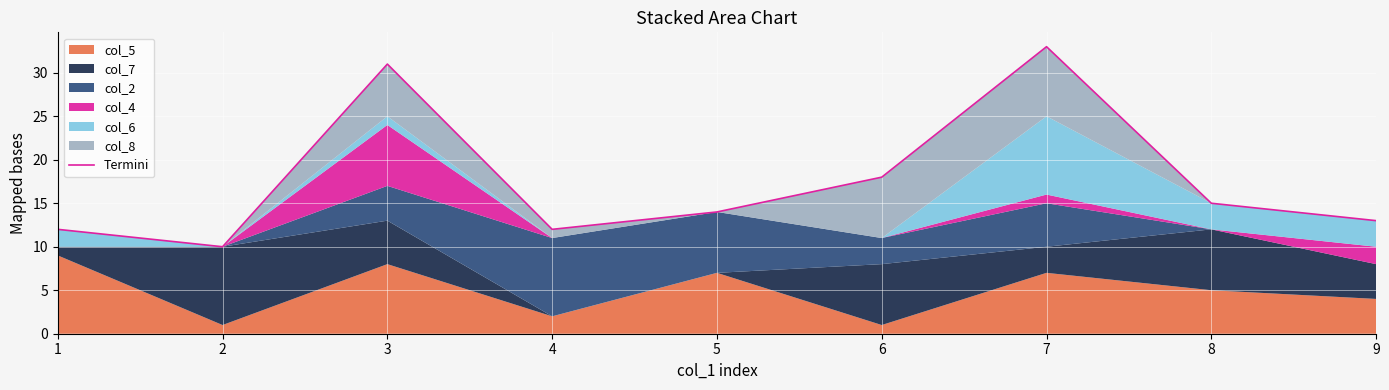

What is the value of the 7th point from the left?

33